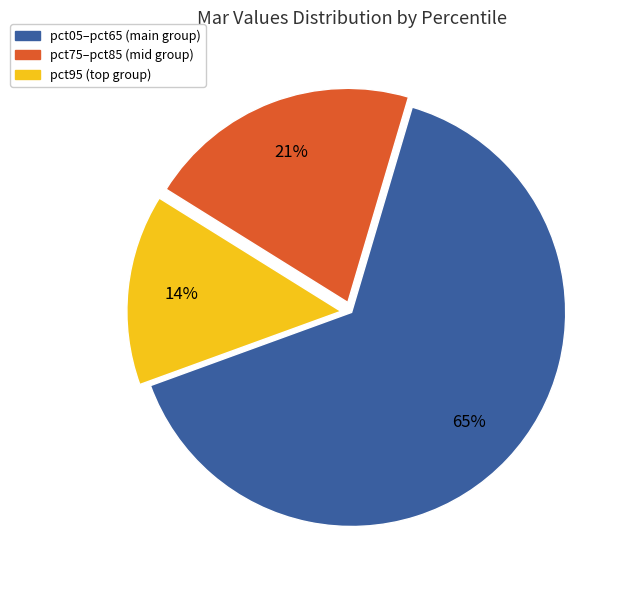

Is there a majority slice in this chart?

Yes